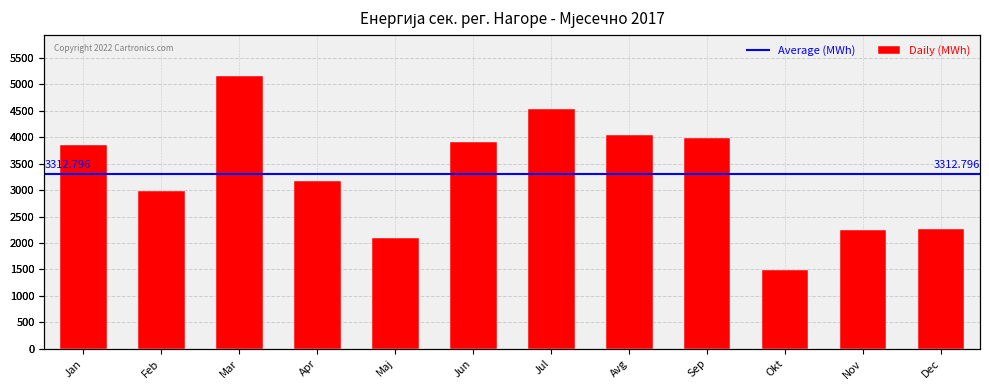

How many categories are shown in the chart?

12